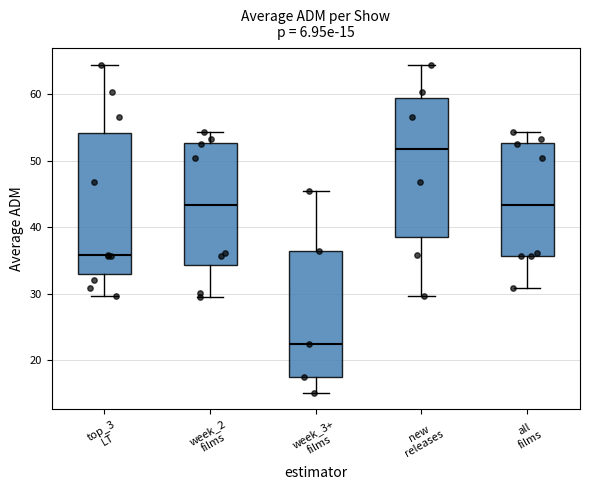

Which box has the highest median line?

new releases